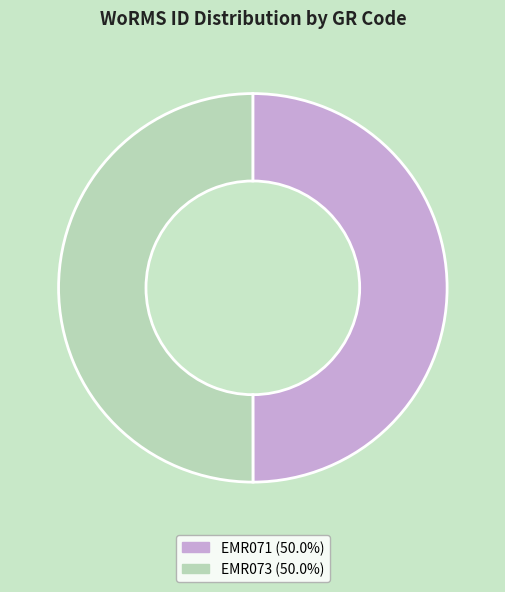

Do EMR071 (50.0%) and EMR073 (50.0%) together represent more than half of the pie?

Yes